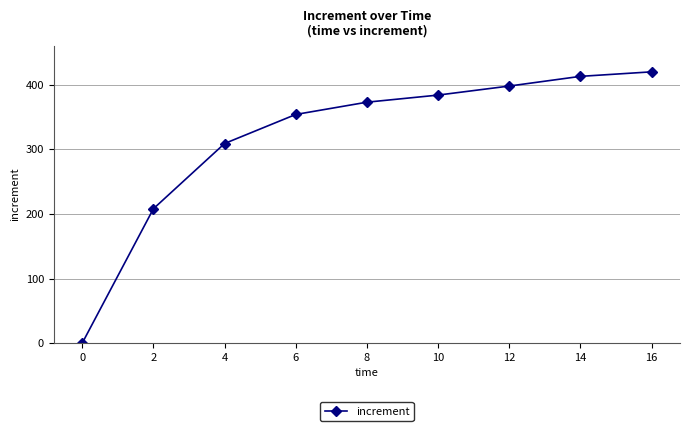

List the labels in order of value, largest first.

16, 14, 12, 10, 8, 6, 4, 2, 0